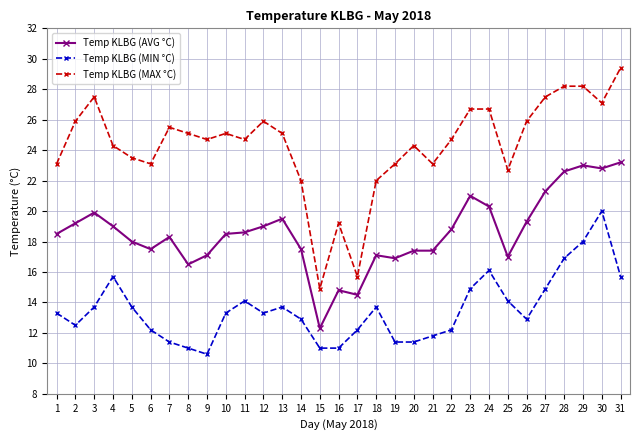

What is the sum of the Temp KLBG (MIN °C) values at 19 and 24?

27.5